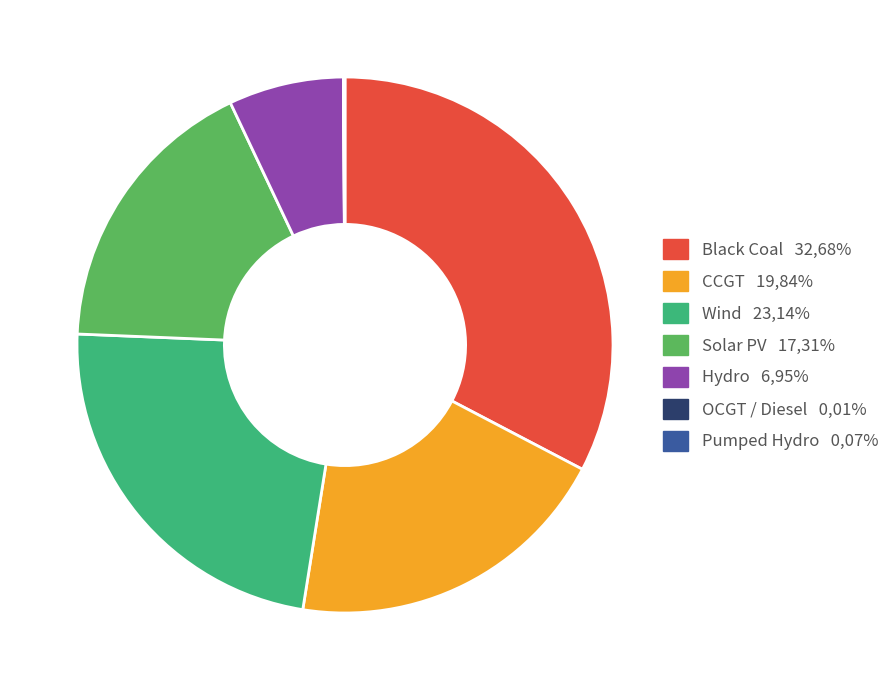

Does any single category account for the majority?

No